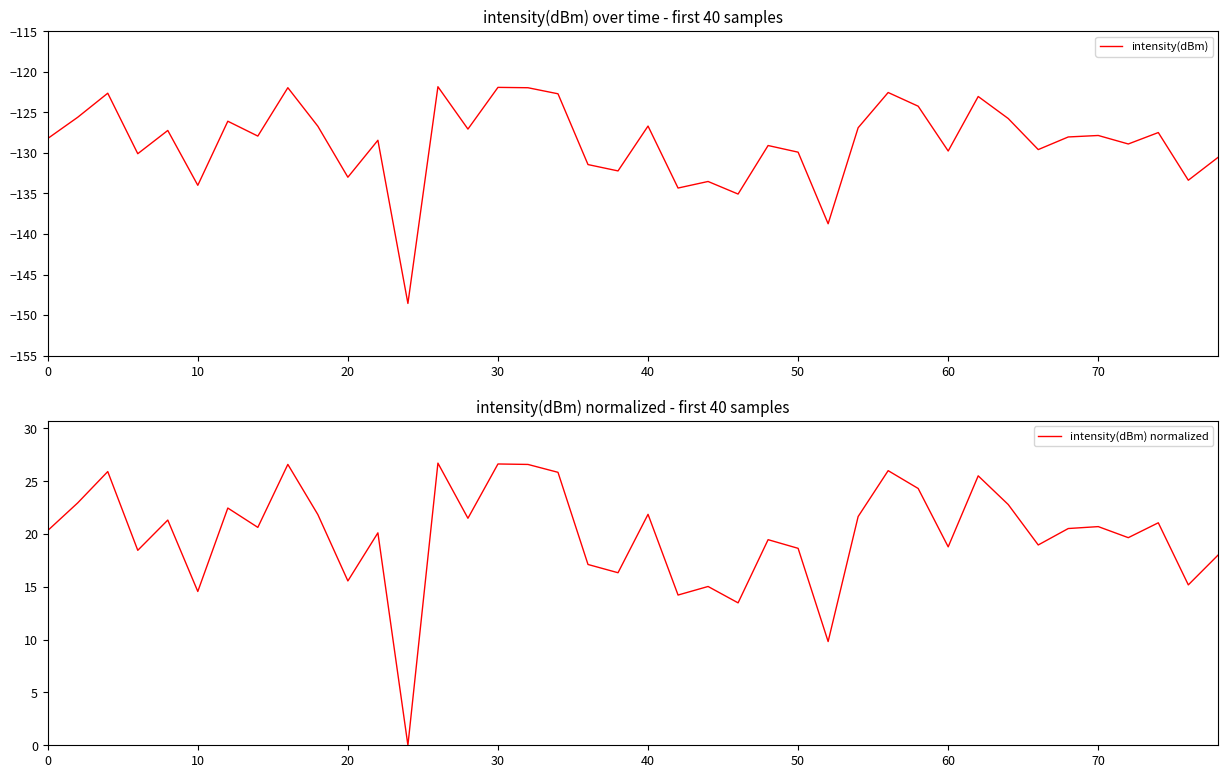

What are all the series names shown in the legend?

intensity(dBm), intensity(dBm) normalized